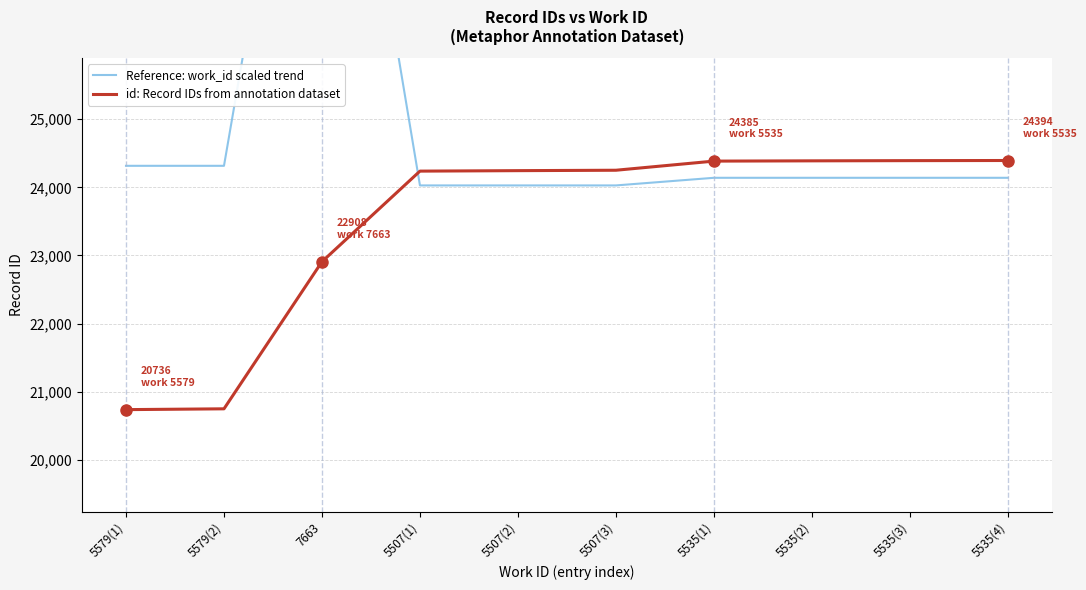

What is the difference between the maximum and second lowest values in the Reference: work_id scaled trend series?

8624